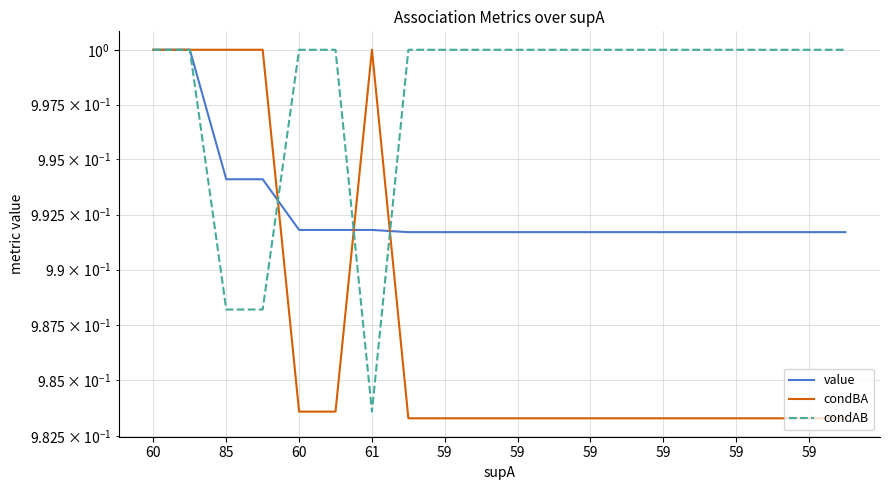

What is the sum of all condAB values?

20.0